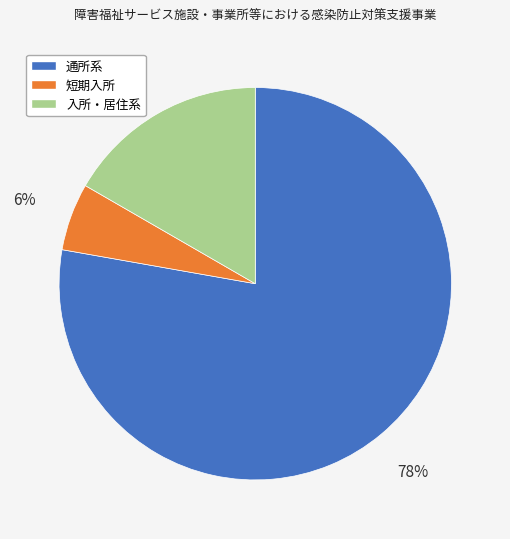

Is the sum of 入所・居住系 and 通所系 greater than half?

Yes